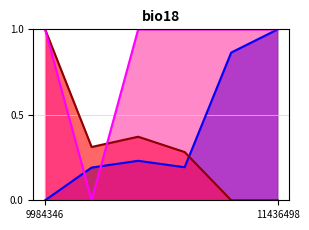

Reading left to right, transcribe all the data shown in this chart.

tender.id: 9984346=0.0	10347459=0.2	10400628=0.2	10349795=0.2	11253486=0.9	11436498=1.0
contracts.items.unit.value.quantityLost: 9984346=1.0	10347459=0.3	10400628=0.4	10349795=0.3	11253486=0.0	11436498=0.0
contracts.items.unit.value.percentageOverprice: 9984346=1.0	10347459=0.0	10400628=1.0	10349795=1.0	11253486=1.0	11436498=1.0